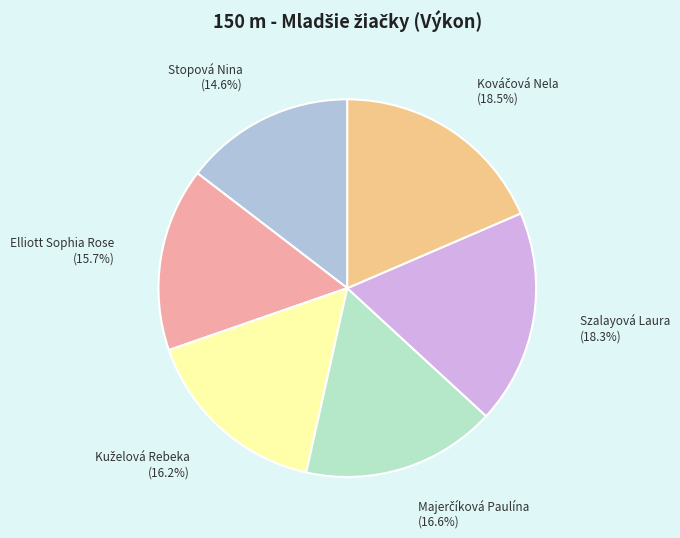

Which has a higher value, Stopová Nina or Szalayová Laura?

Szalayová Laura